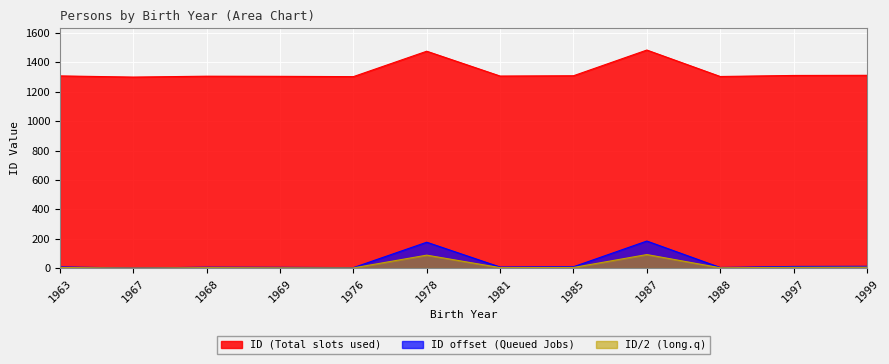

What is the average value?

1335